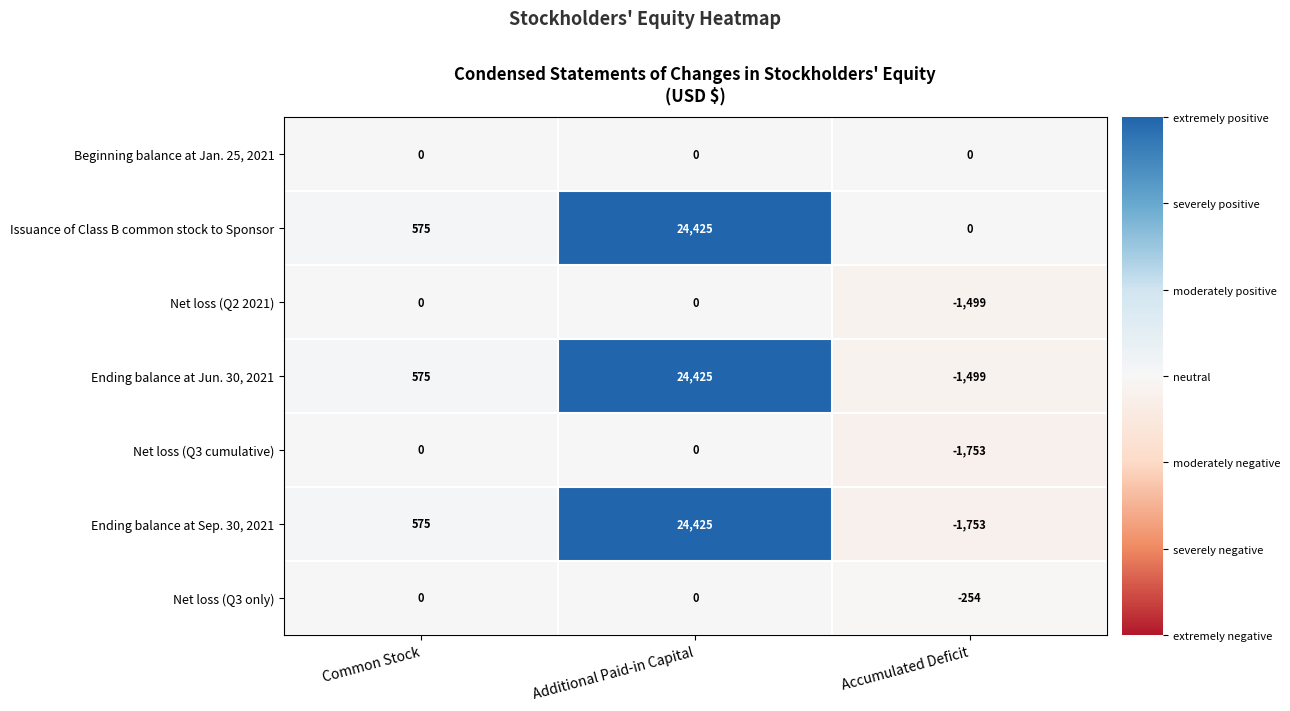

Reading left to right, extract all data points from this chart.

Beginning balance at Jan. 25, 2021: 0	0	0
Issuance of Class B common stock to Sponsor: 575	24425	0
Net loss (Q2 2021): 0	0	-1499
Ending balance at Jun. 30, 2021: 575	24425	-1499
Net loss (Q3 cumulative): 0	0	-1753
Ending balance at Sep. 30, 2021: 575	24425	-1753
Net loss (Q3 only): 0	0	-254